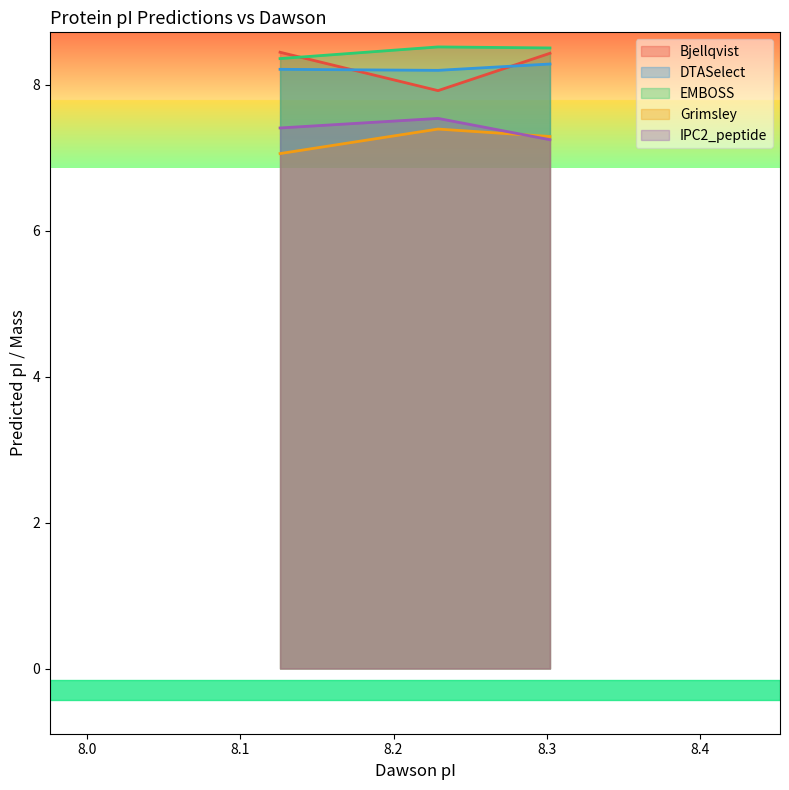

What is the minimum value shown in the chart?

7.1